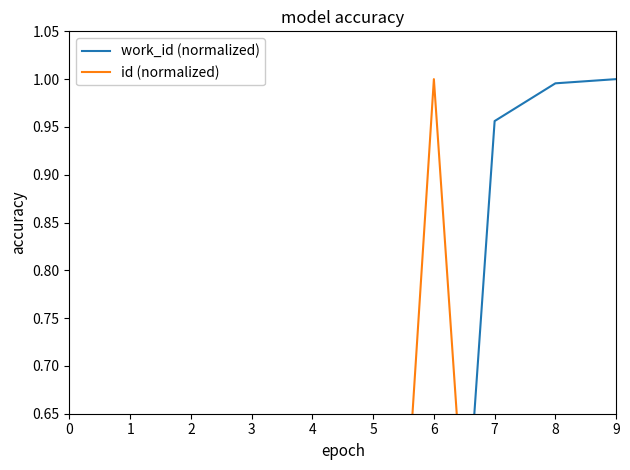

The value of work_id (normalized) at 5 is 0.0. True or false?

False